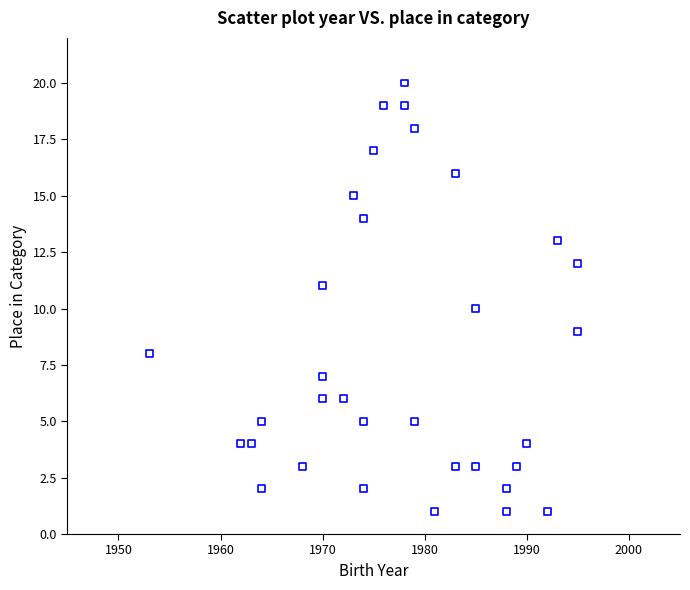

What is the range of X values (max minus min)?

42